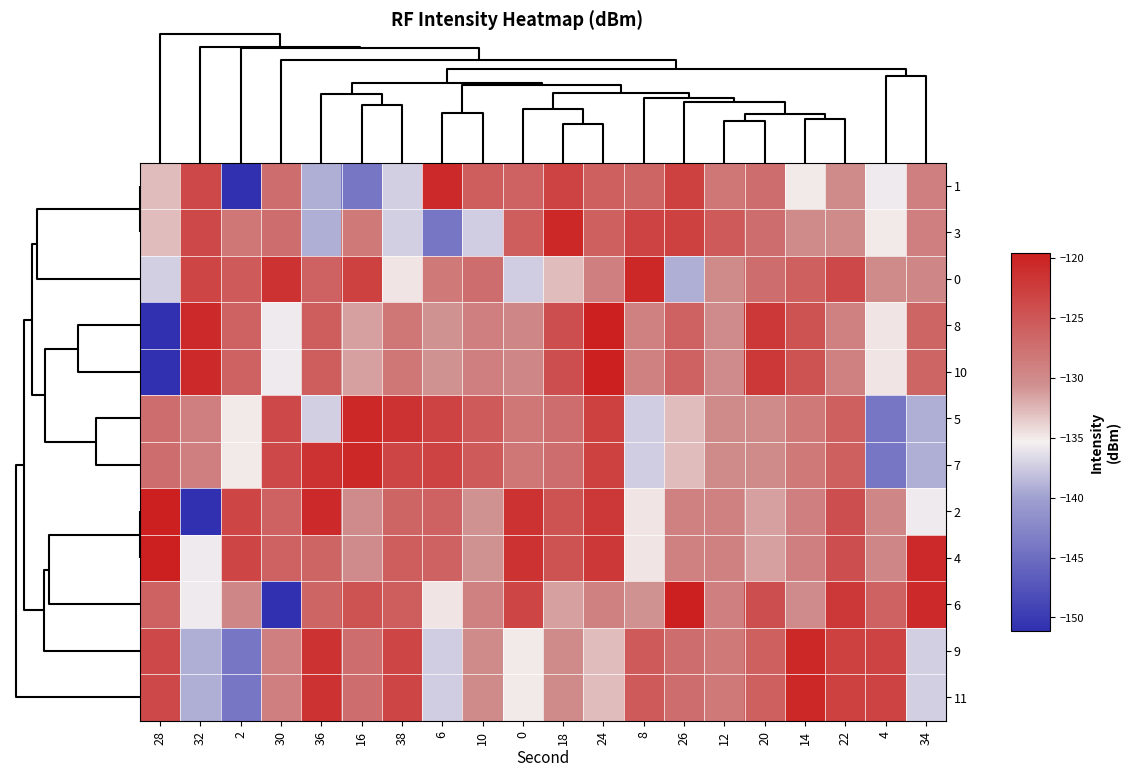

Which label corresponds to the largest value in the chart?

11